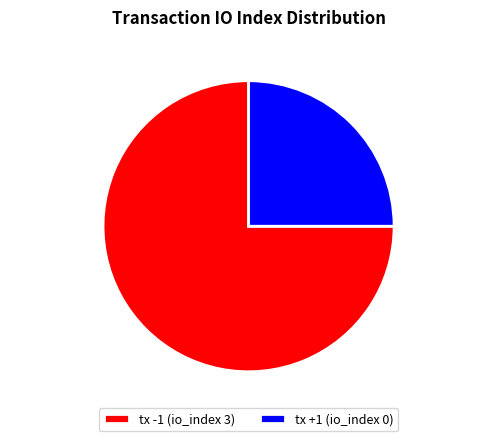

How many slices are in this pie chart?

2